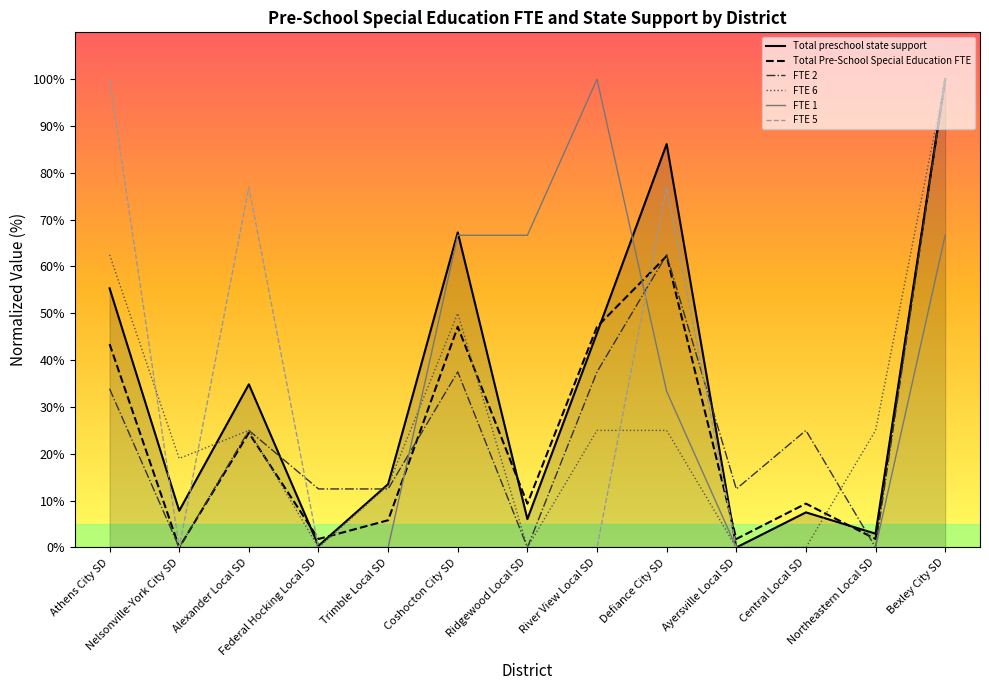

How many series are shown in this chart?

6